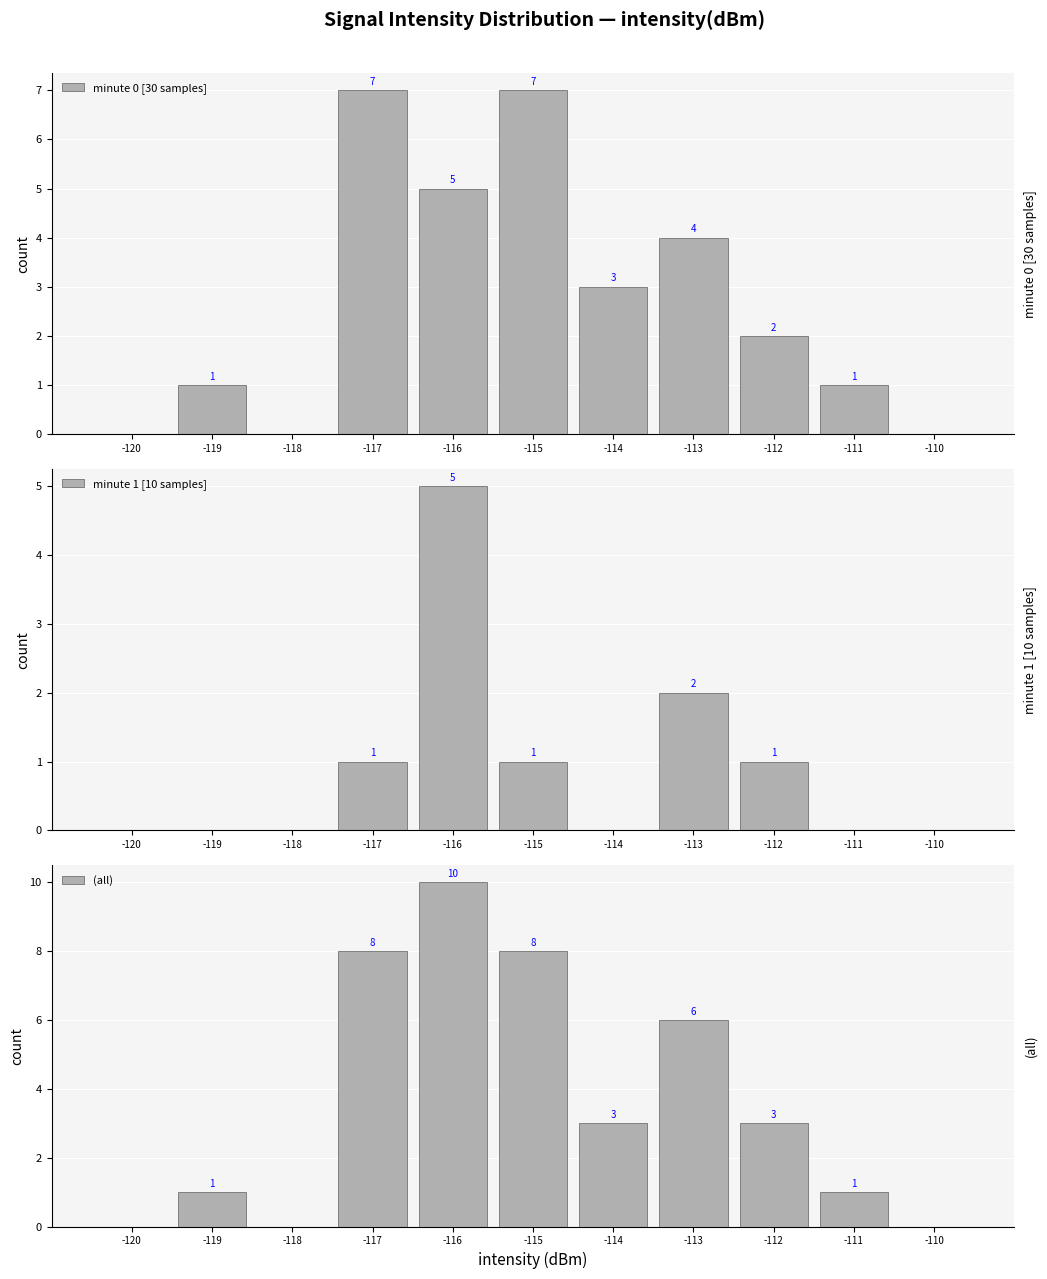

Where does the (all) series first go above 3?

-117